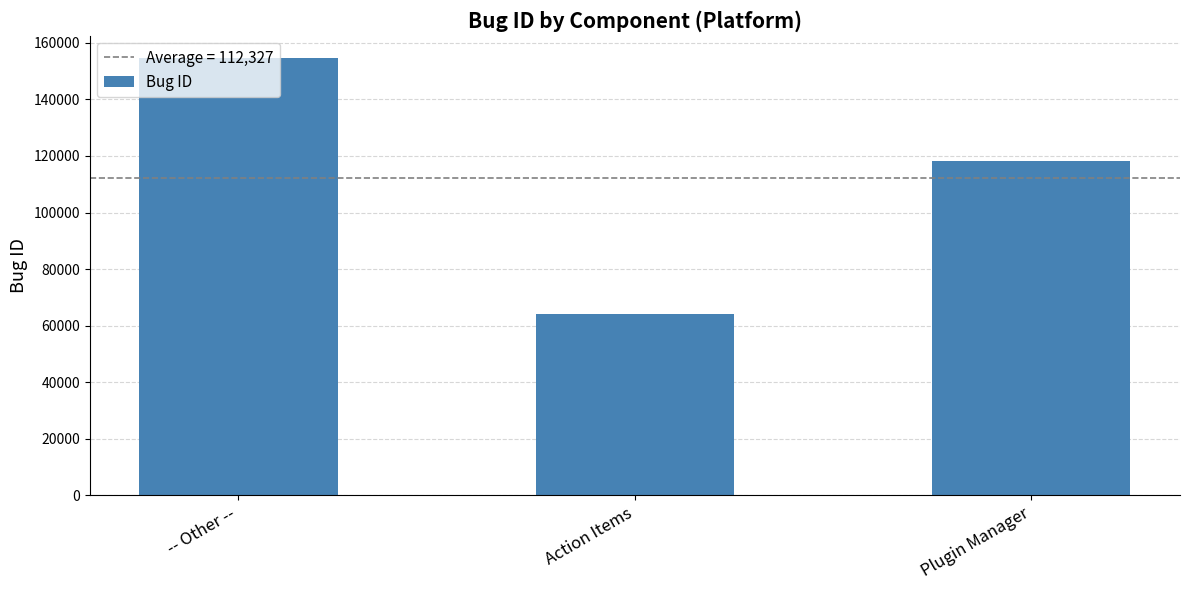

List the labels in order of value, smallest first.

Action Items, Plugin Manager, -- Other --